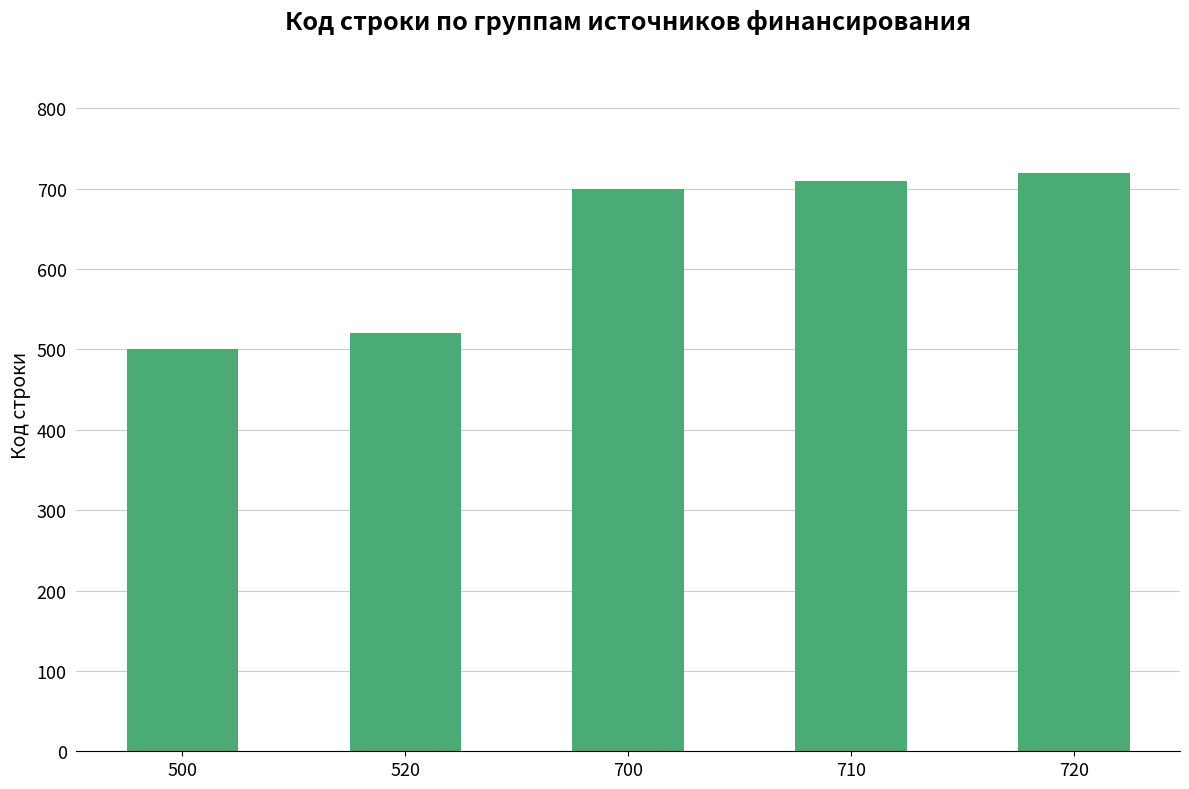

What is the difference between the maximum and minimum values?

220